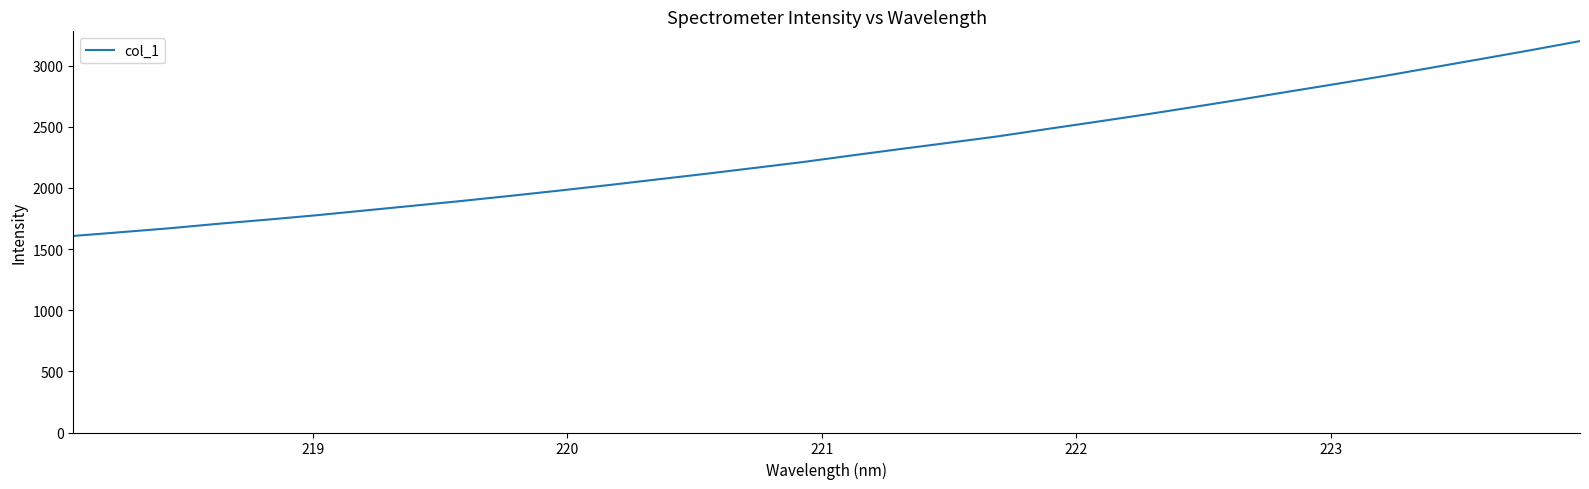

What is the smallest value displayed?

1607.4